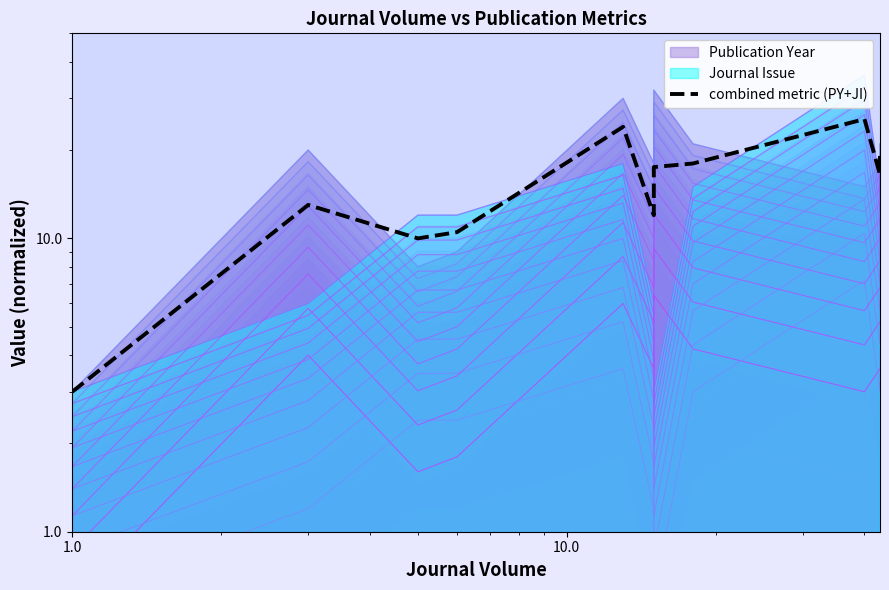

What is the average value?

15.1